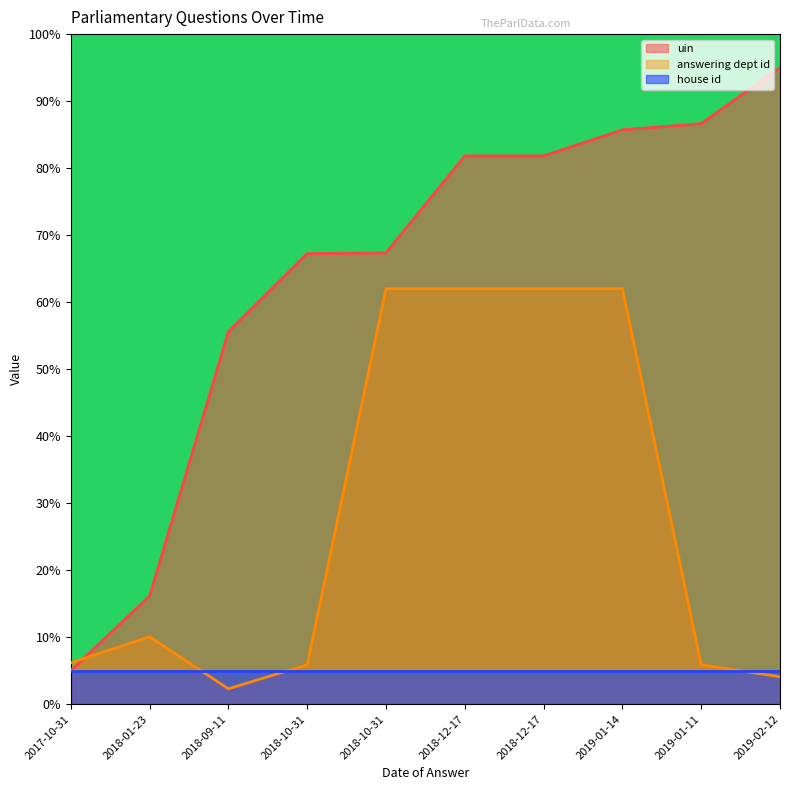

List the series in order of their peak value, lowest first.

house id, answering dept id, uin